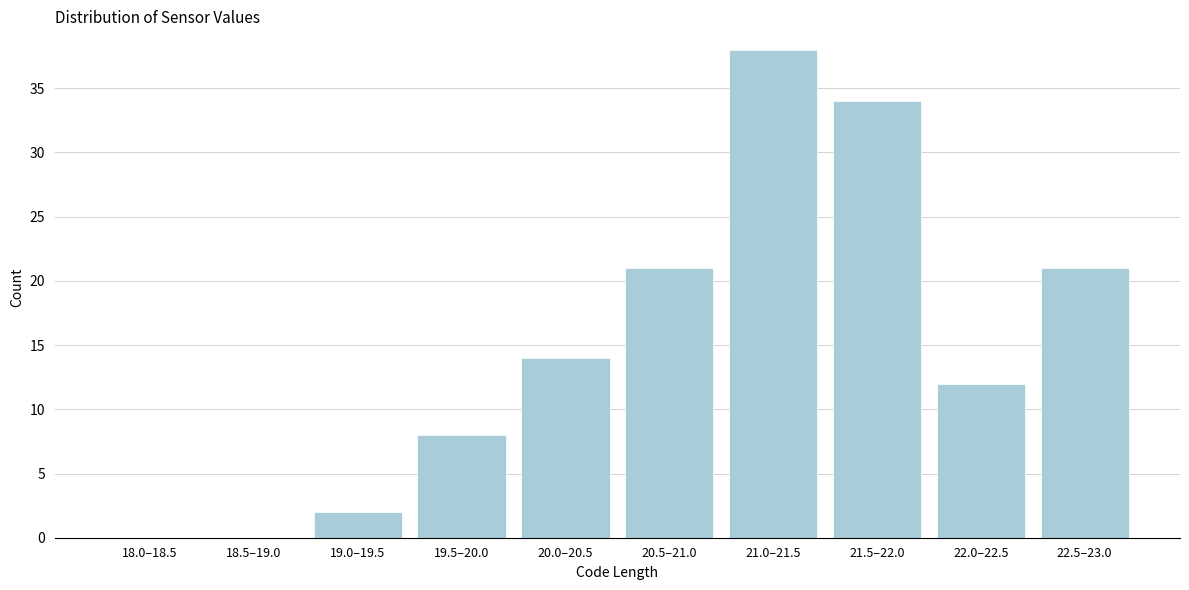

Reading right to left, extract all data points from this chart.

22.5–23.0=21	22.0–22.5=12	21.5–22.0=34	21.0–21.5=38	20.5–21.0=21	20.0–20.5=14	19.5–20.0=8	19.0–19.5=2	18.5–19.0=0	18.0–18.5=0